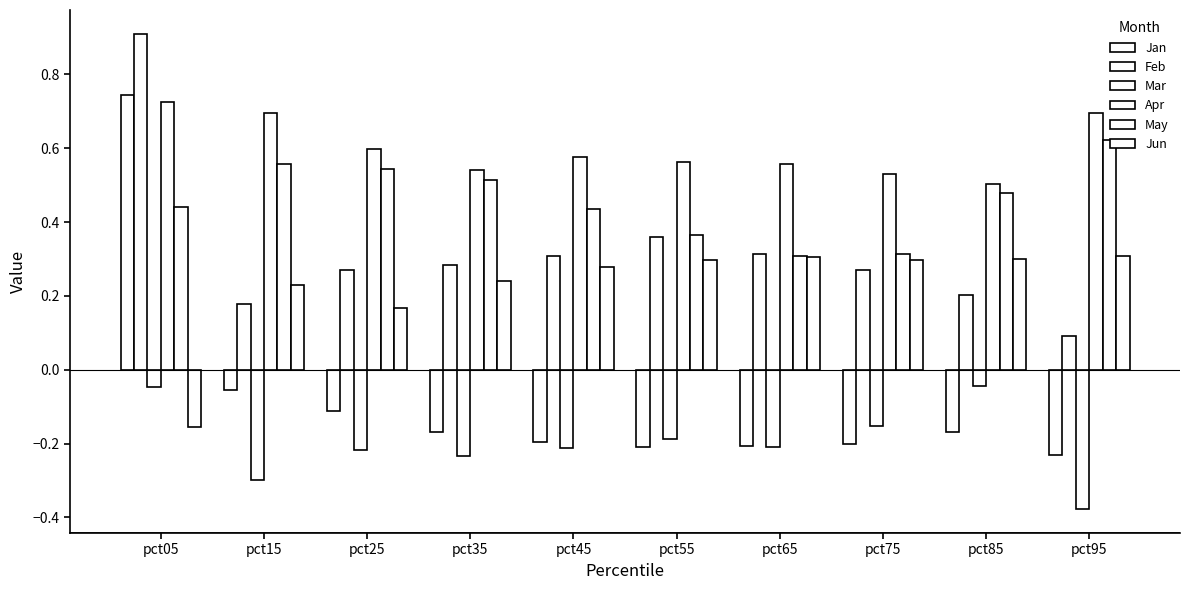

How many bars are there in total?

60